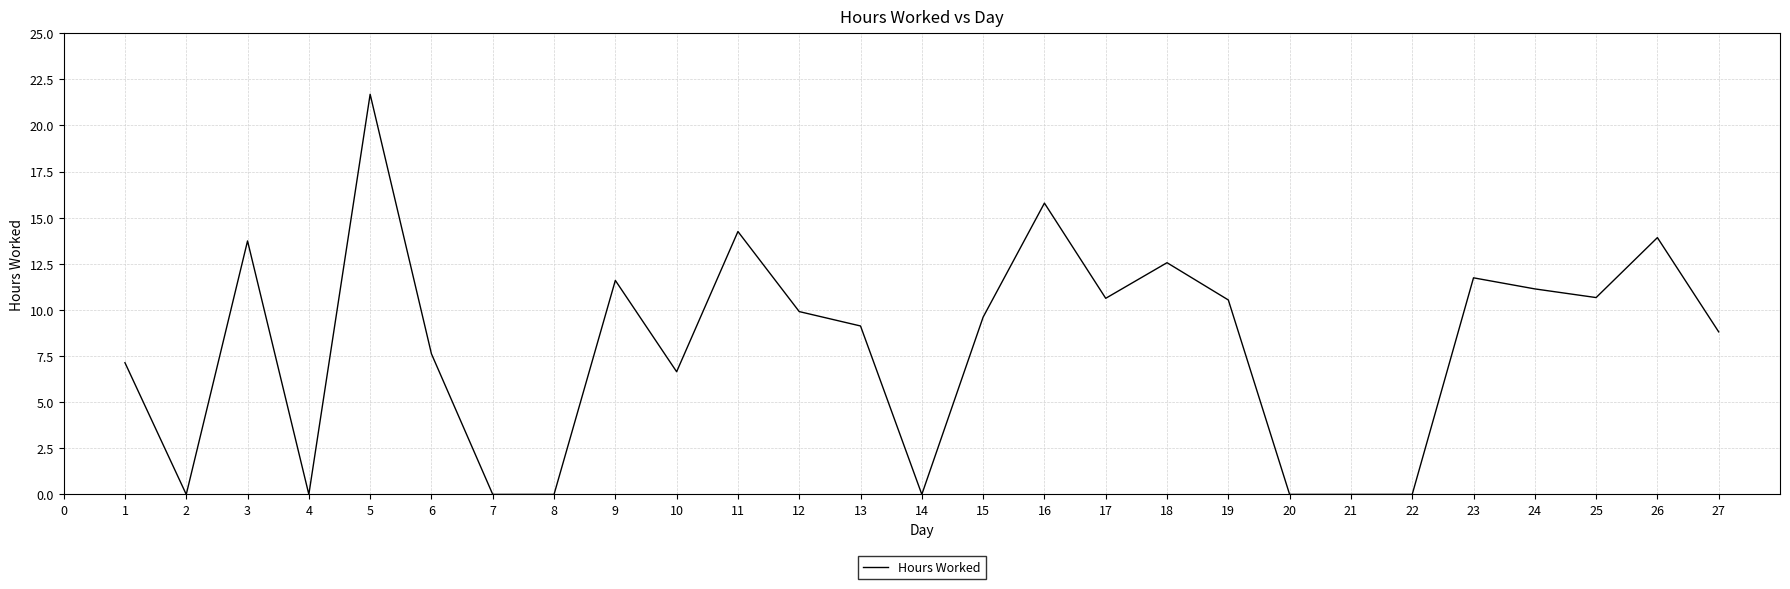

Where does the data first go above 9?

3